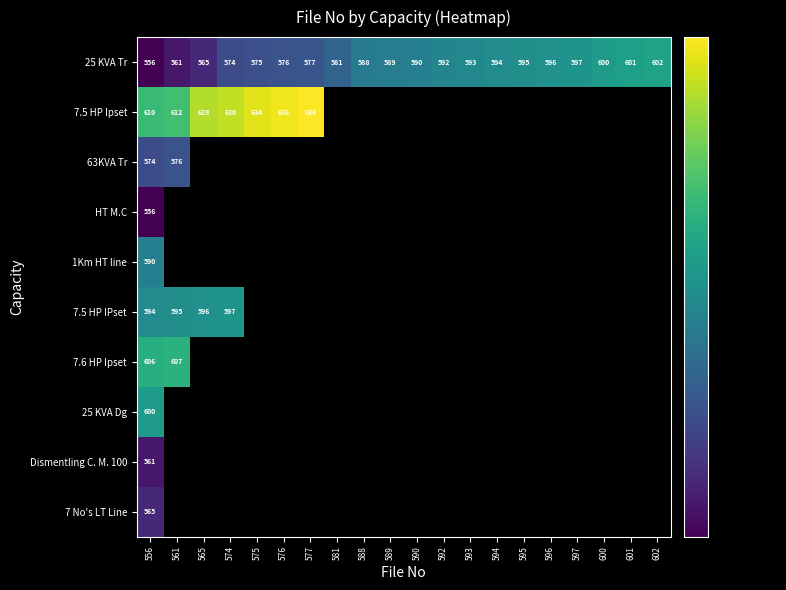

Which has a higher value, 596 or 601?

601